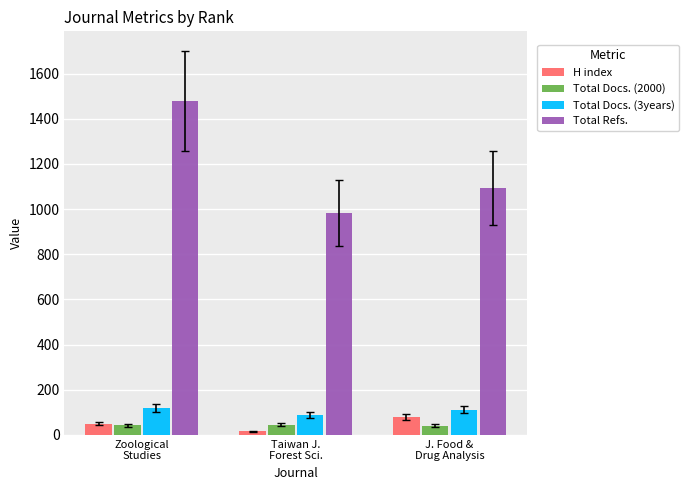

What is the average value of the Total Docs. (3years) series?

106